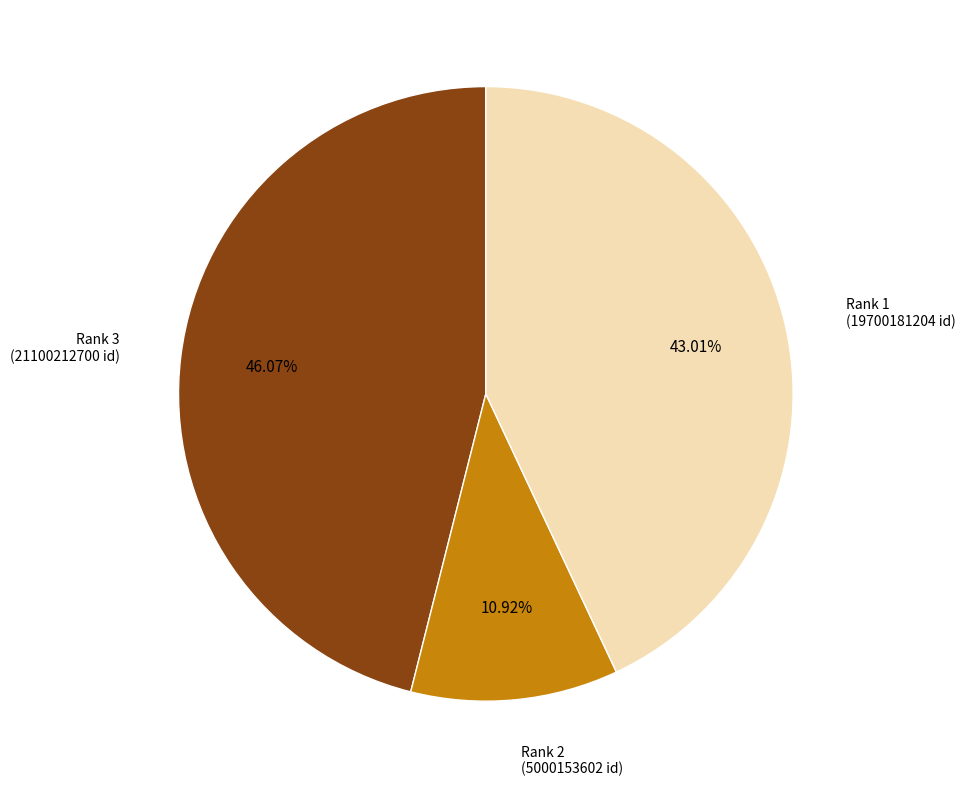

Does any single category account for the majority?

No